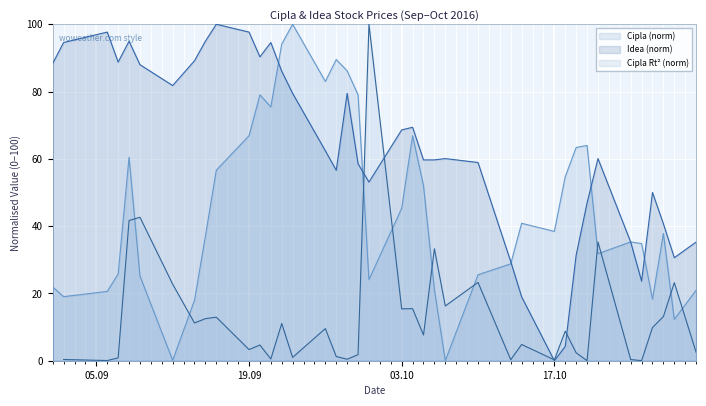

The Idea (norm) series shows 54.3 at 17.10. True or false?

False